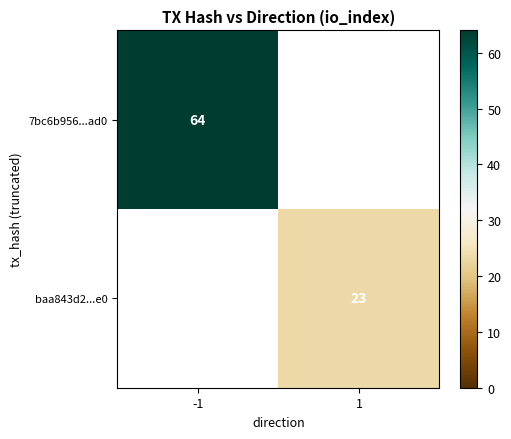

Which label corresponds to the largest value in the chart?

-1